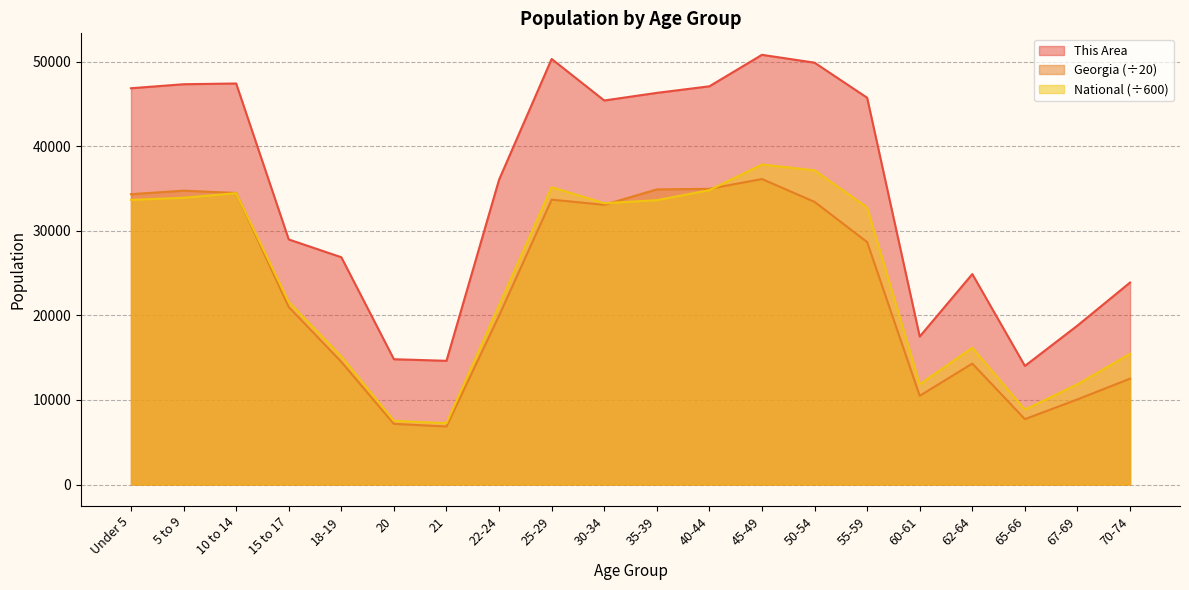

What is the difference between the second highest and minimum values in the This Area series?

36310.0